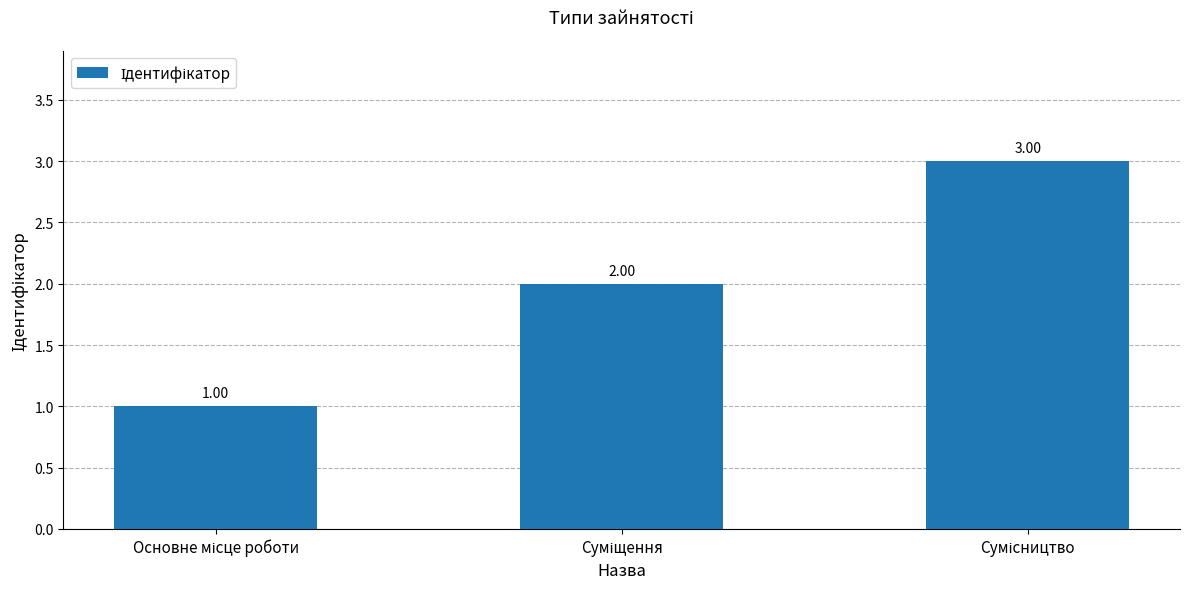

What is the sum of all values?

6